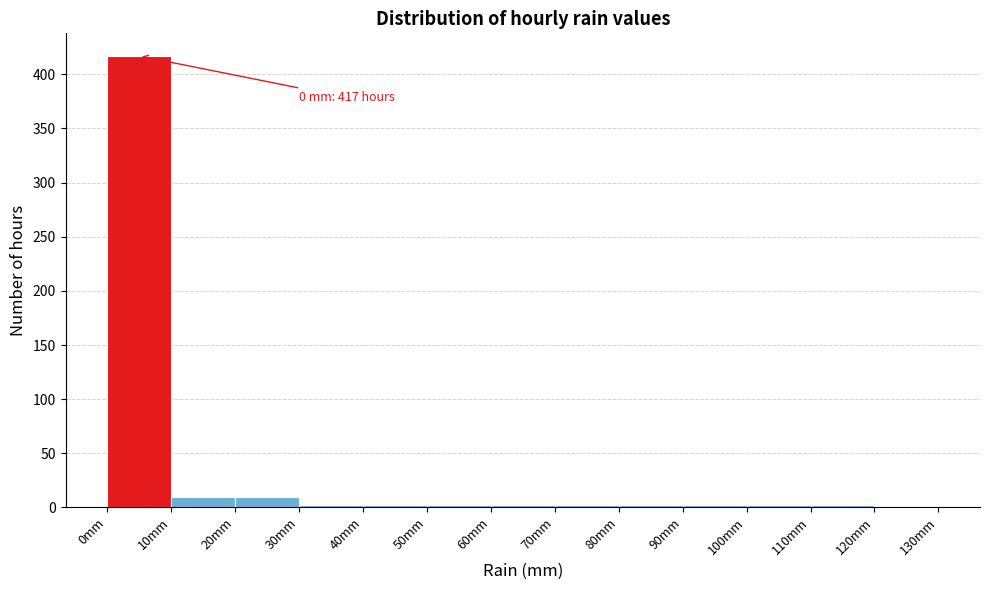

Over which range of the x-axis is the bar tallest?

0 to 10